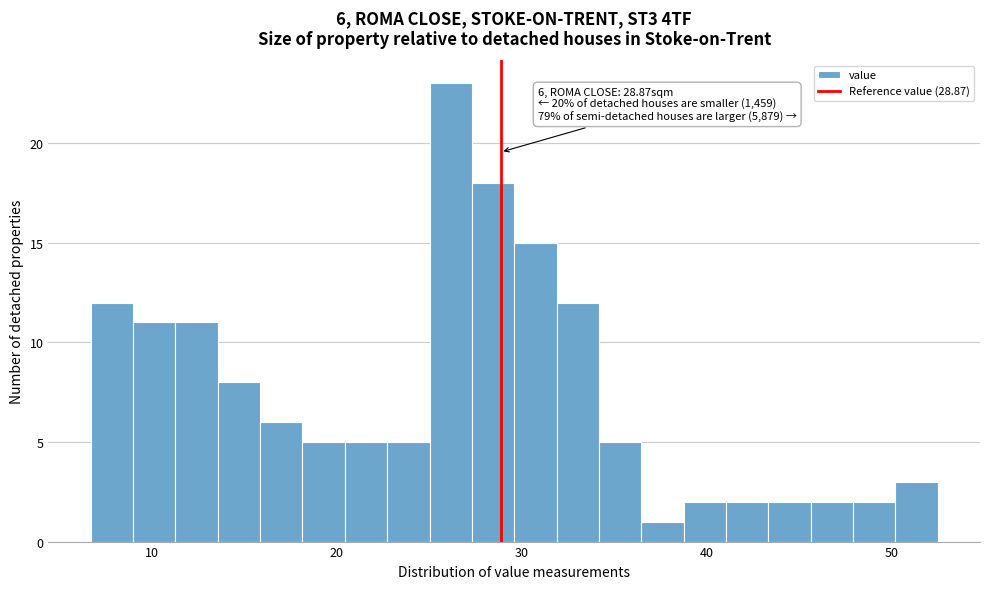

Around what value on the x-axis is the tallest bar? Give the approximate position of its centre, as read against the axis.

26